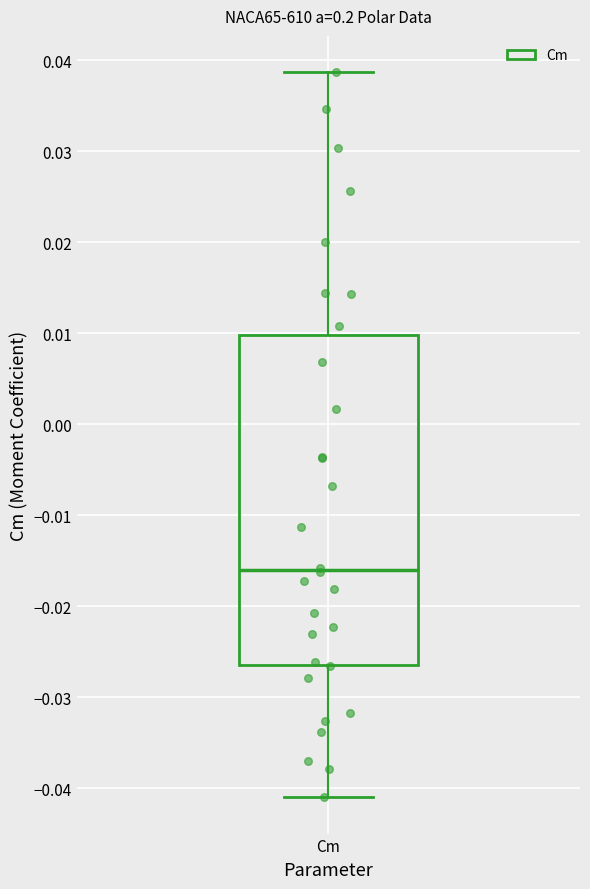

Read this box plot against the y-axis: the position of the median line, the range covered by the box, and the ends of both whiskers. The values are not printed on the chart, so give them approximately, as read against the axis.

median -0.016, box -0.026 to 0.010, whiskers -0.041 to 0.039